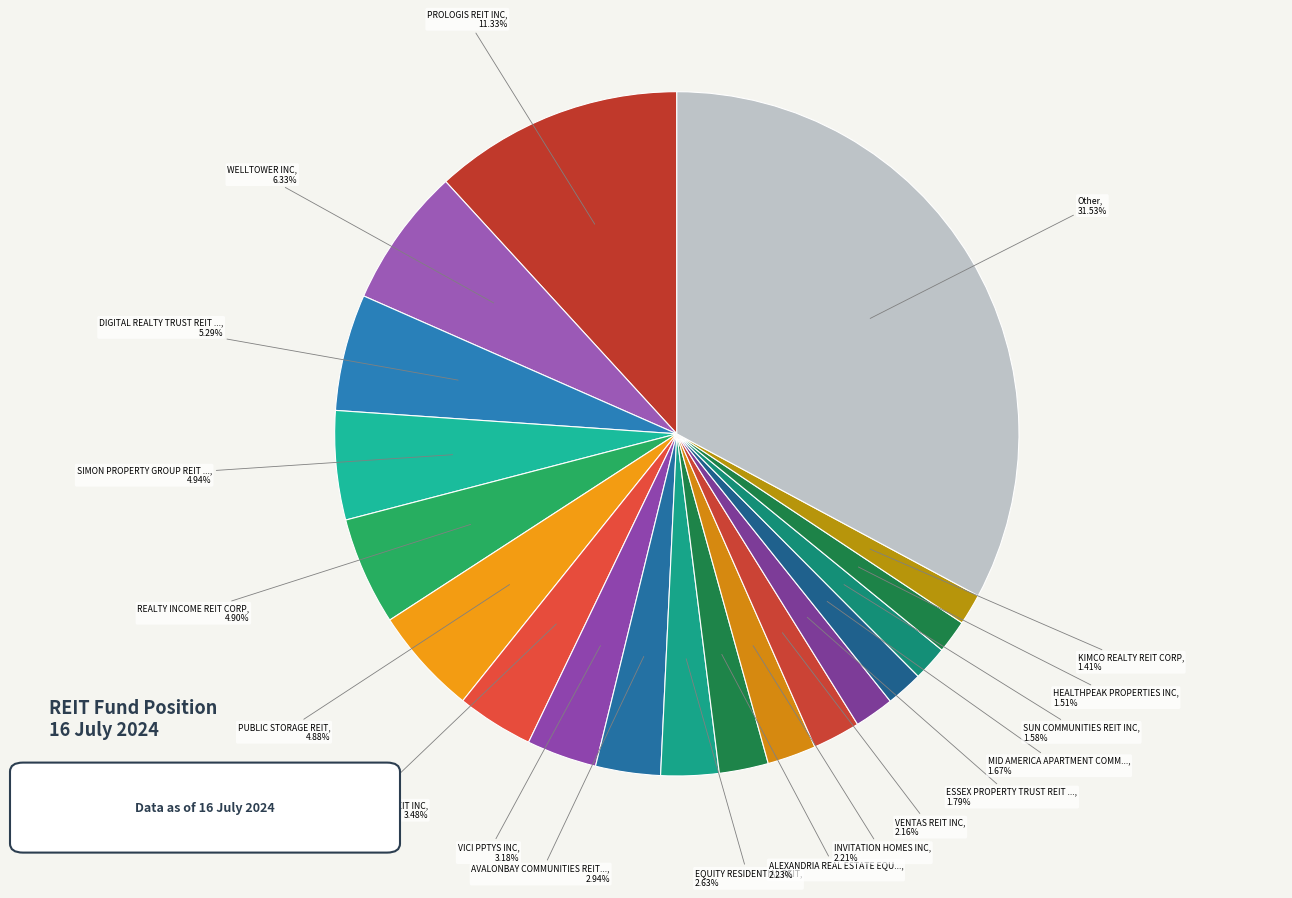

Approximately how many times larger is the value at ESSEX PROPERTY TRUST REIT INC compared to INVITATION HOMES INC?

0.8